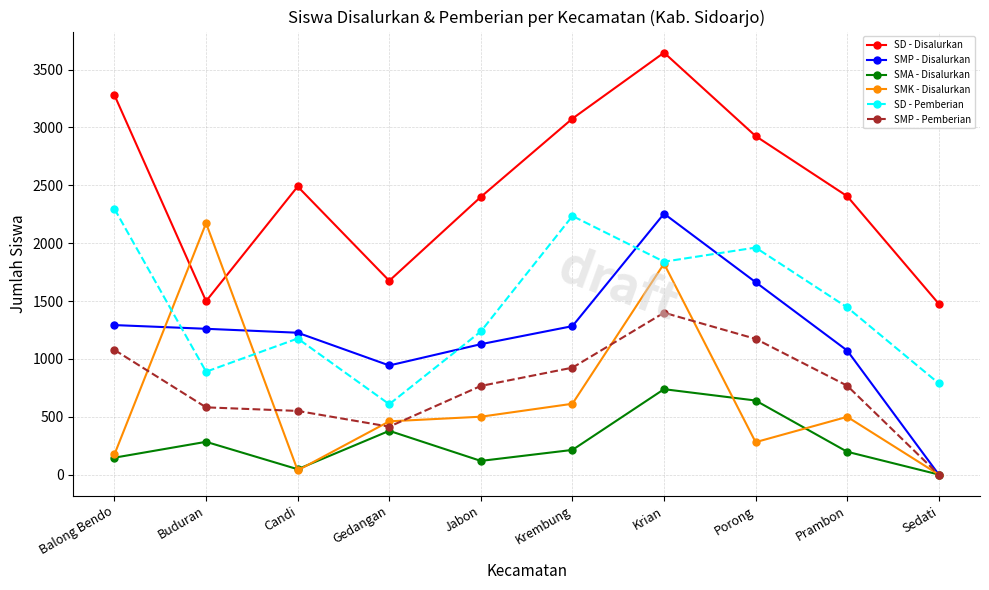

What position from the right is Candi?

8